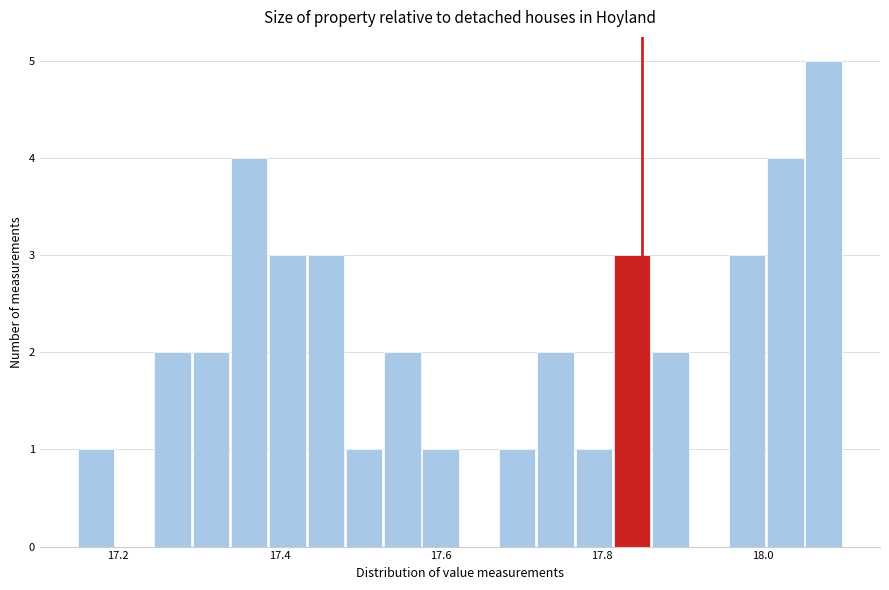

Around what value on the x-axis is the tallest bar? Give the approximate position of its centre, as read against the axis.

18.08